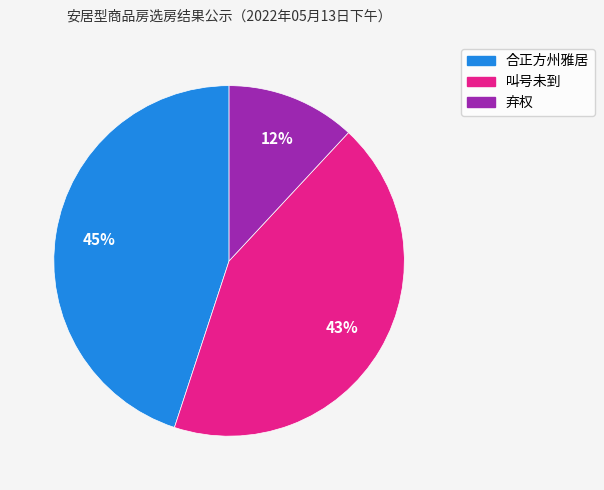

Rank the categories by value from lowest to highest.

弃权, 叫号未到, 合正方州雅居